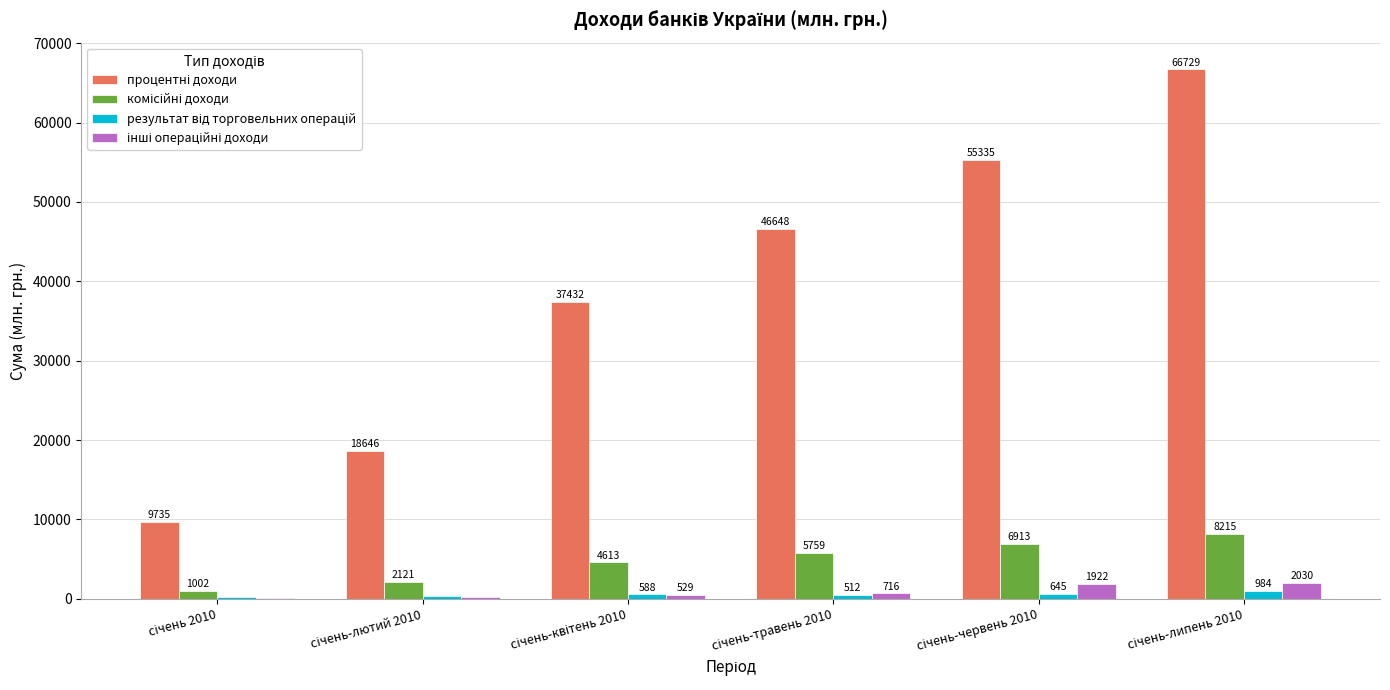

What is the greatest value displayed?

66729.3